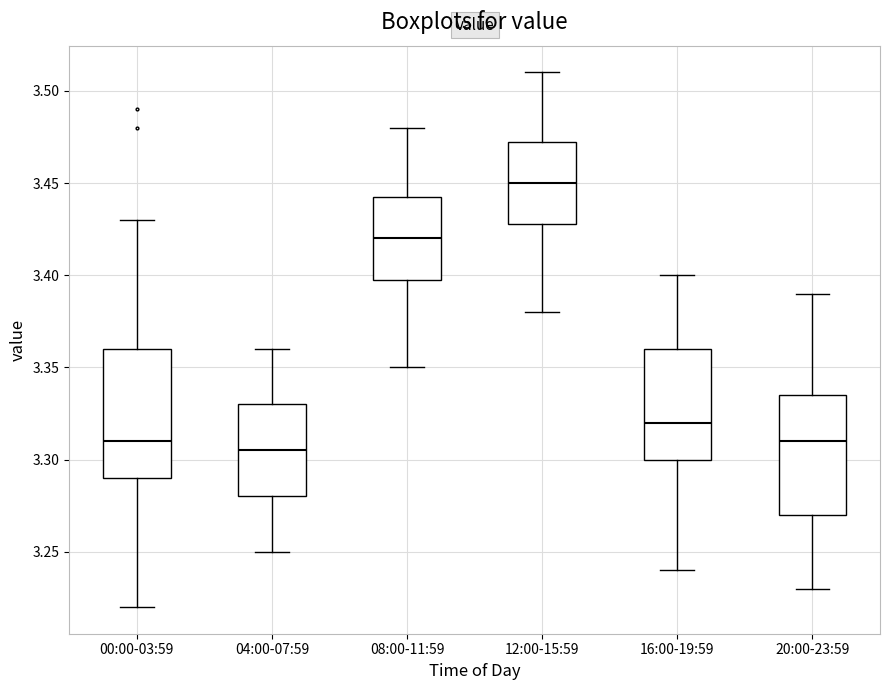

Reading left to right, transcribe this box plot: for each box, give where its median line is, the range the box spans, and where its two whiskers end, as read against the y-axis. The values are not printed on the chart, so give them approximately, as read against the axis.

00:00-03:59: median 3.310, box 3.290 to 3.360, whiskers 3.220 to 3.430
04:00-07:59: median 3.305, box 3.280 to 3.330, whiskers 3.250 to 3.360
08:00-11:59: median 3.420, box 3.400 to 3.445, whiskers 3.350 to 3.480
12:00-15:59: median 3.450, box 3.430 to 3.475, whiskers 3.380 to 3.510
16:00-19:59: median 3.320, box 3.300 to 3.360, whiskers 3.240 to 3.400
20:00-23:59: median 3.310, box 3.270 to 3.335, whiskers 3.230 to 3.390